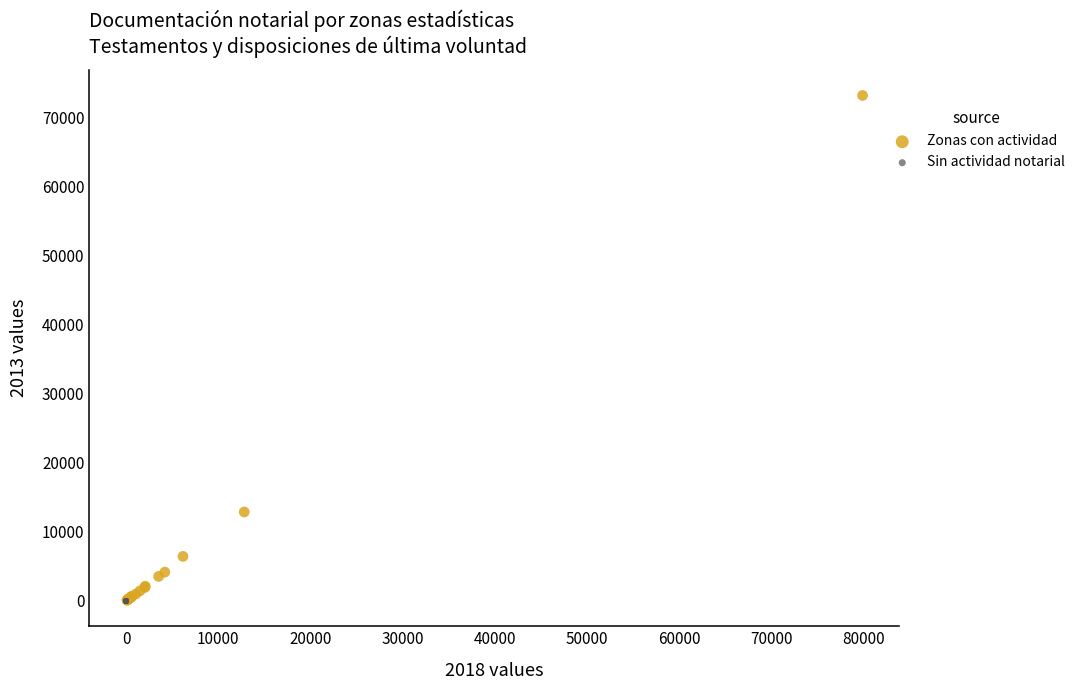

Which series contains the highest Y value?

Zonas con actividad